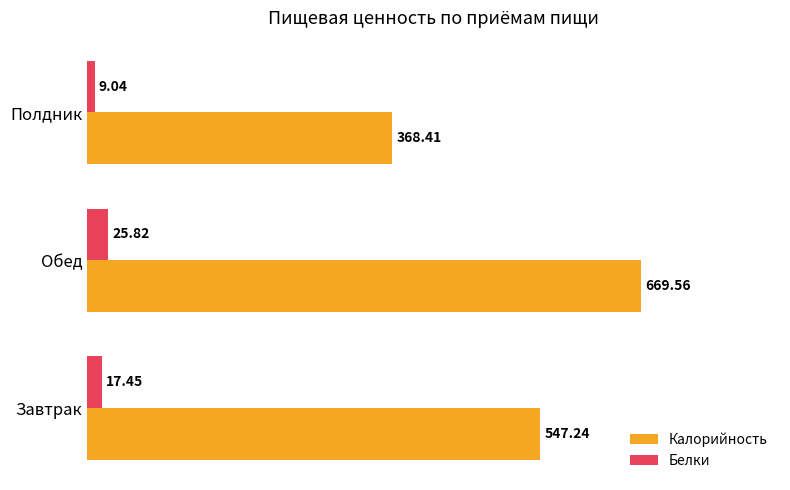

At which category is the sum across all series the highest?

Обед